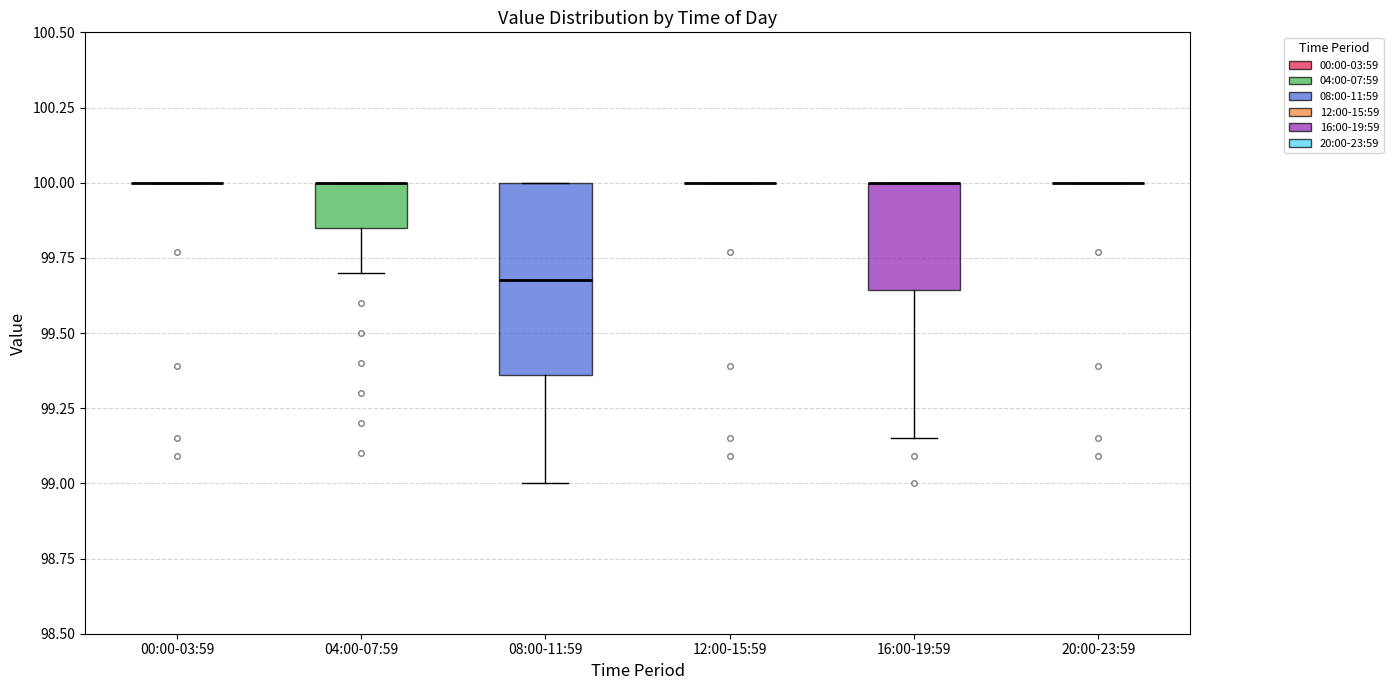

Reading left to right, read every box against the y-axis: the position of its median line, the range the box covers, and the ends of its whiskers. The values are not printed on the chart, so give them approximately, as read against the axis.

00:00-03:59: box collapsed to a line at 100.00, whiskers 100.00 to 100.00
04:00-07:59: median 100.00 (drawn on the box's upper edge), box 99.85 to 100.00, whiskers 99.70 to 100.00
08:00-11:59: median 99.70, box 99.35 to 100.00, whiskers 99.00 to 100.00
12:00-15:59: box collapsed to a line at 100.00, whiskers 100.00 to 100.00
16:00-19:59: median 100.00 (drawn on the box's upper edge), box 99.65 to 100.00, whiskers 99.15 to 100.00
20:00-23:59: box collapsed to a line at 100.00, whiskers 100.00 to 100.00